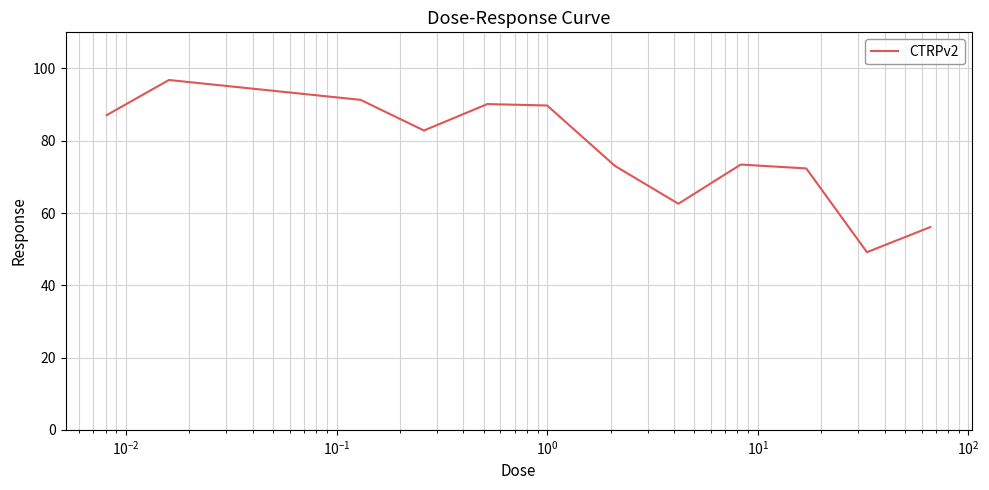

What is the smallest value displayed?

49.2